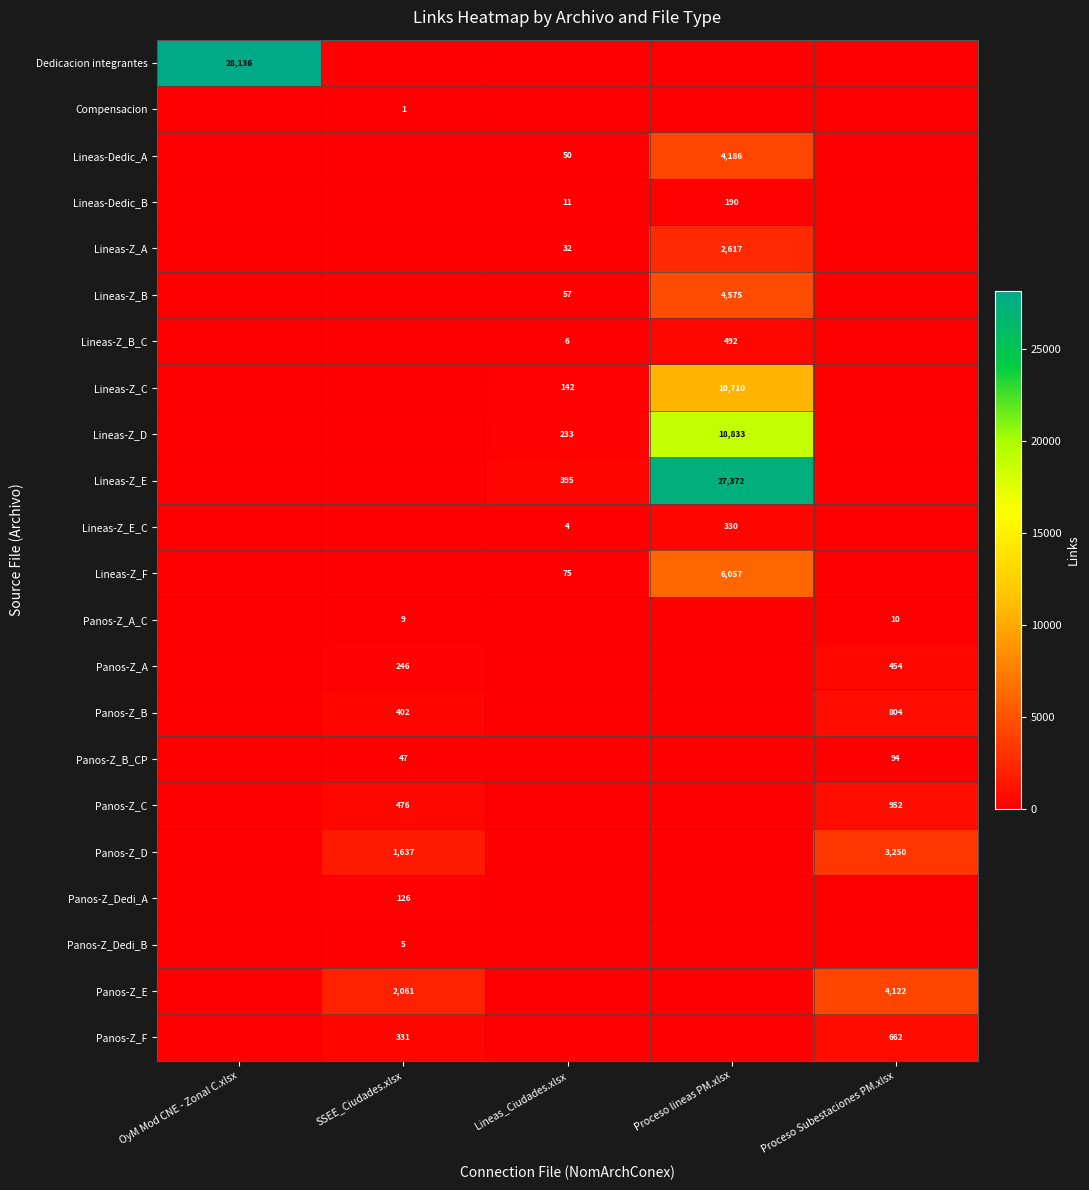

The value of Panos-Z_B at Proceso Subestaciones PM.xlsx is 327. True or false?

False